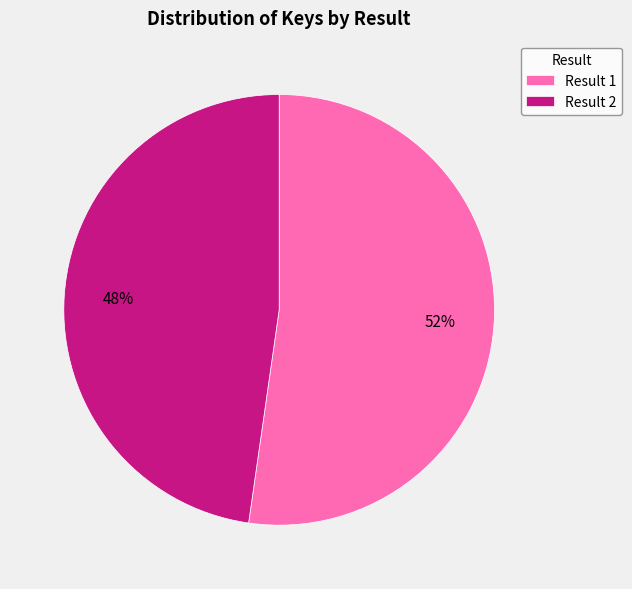

Is it true that Result 1 is 52% of the pie?

True